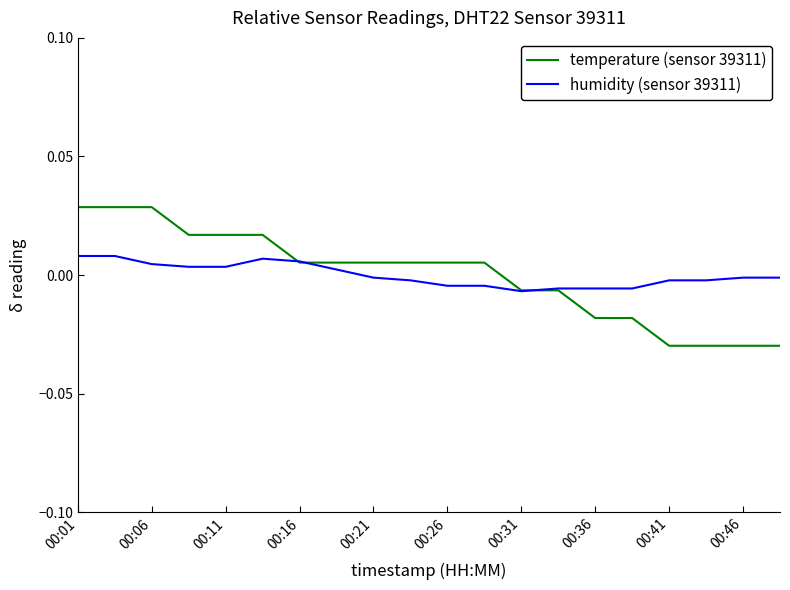

List the series in order of their peak value, lowest first.

humidity (sensor 39311), temperature (sensor 39311)